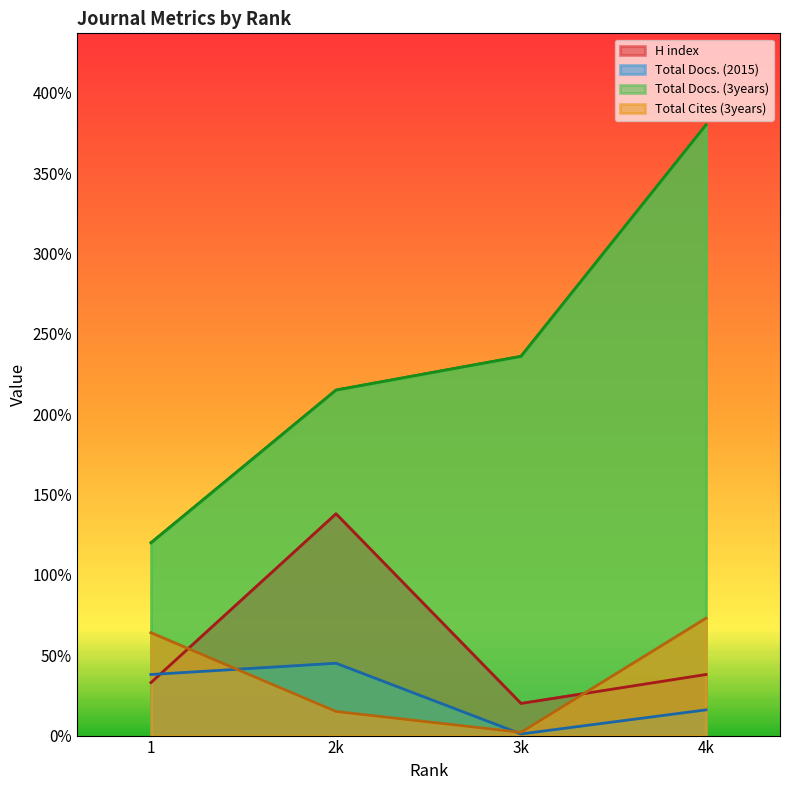

In H index, how many points are higher than both neighbors (excluding endpoints)?

1